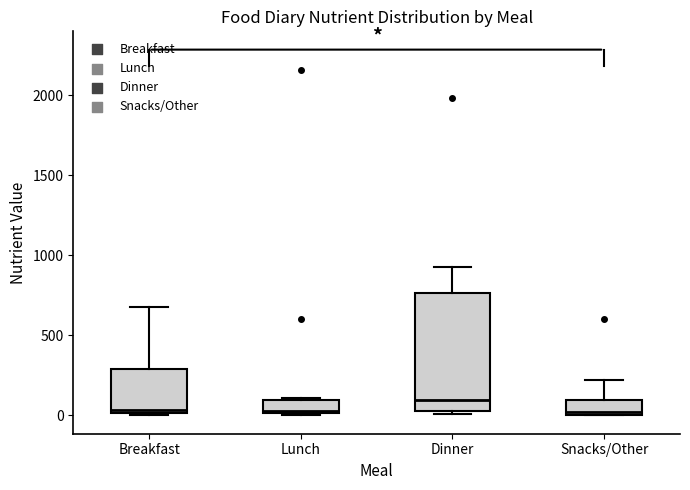

Which box has the highest median line?

Dinner